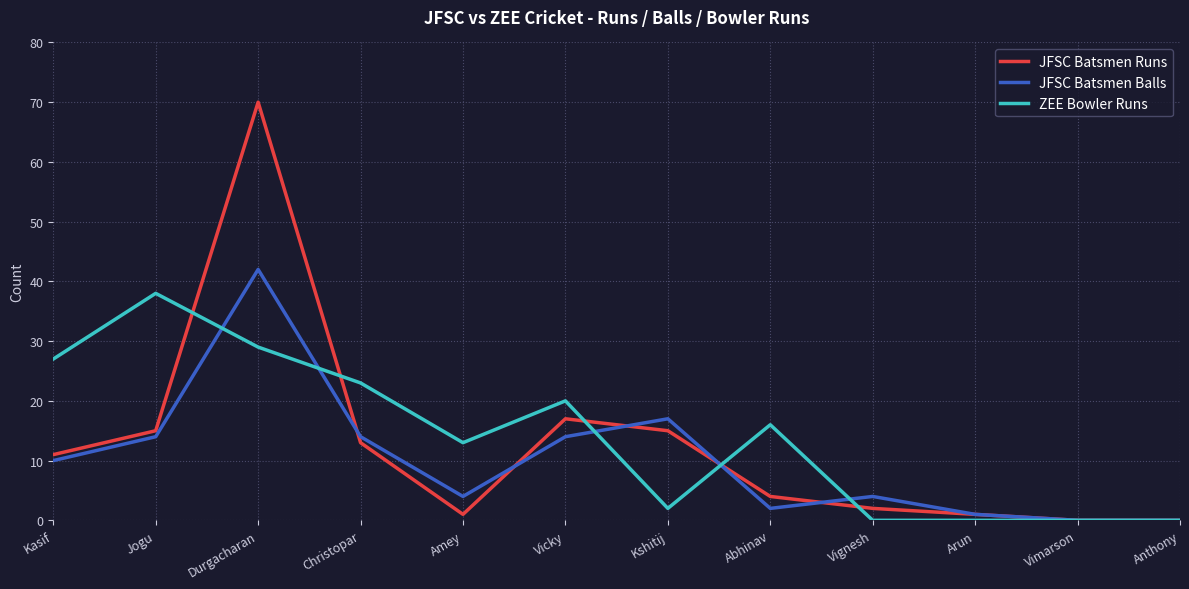

Count the number of data series in this chart.

3